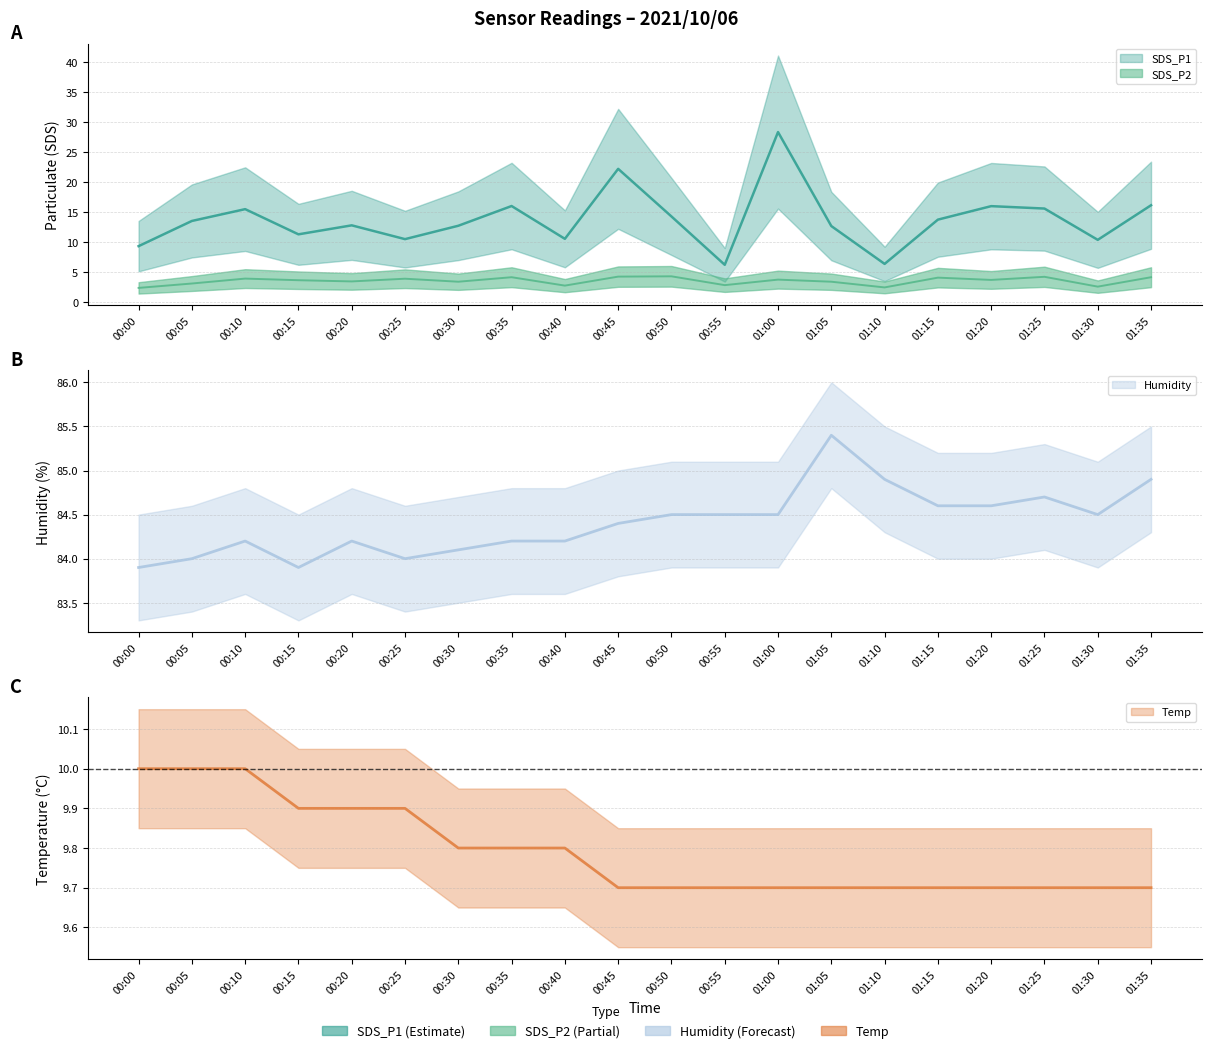

True or false: Humidity has more than 1 interior local peaks.

True